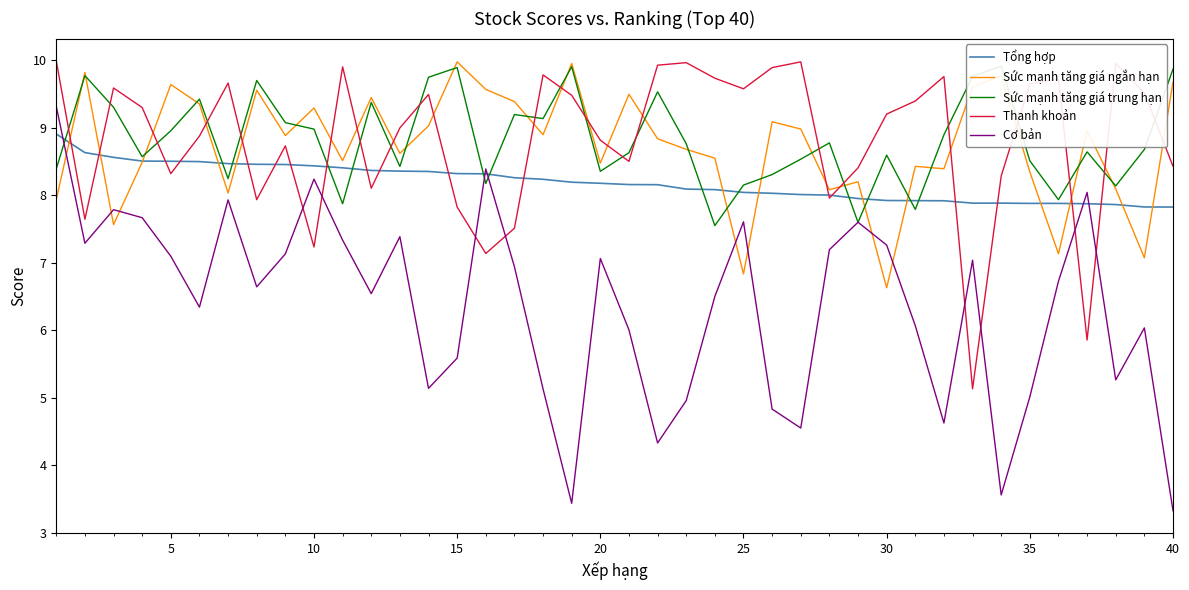

What is the lowest value of the Sức mạnh tăng giá ngắn hạn series?

6.6